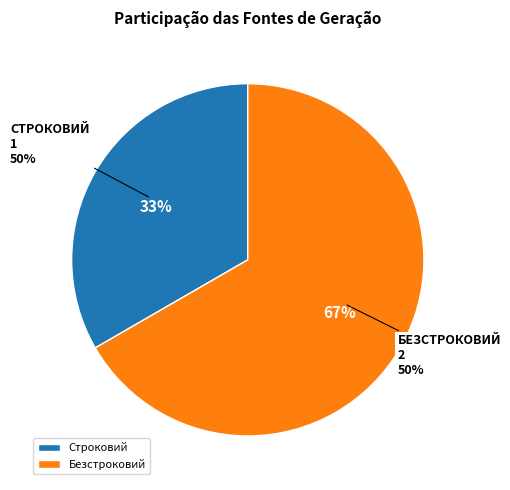

To the nearest percent, what percentage of the pie is Безстроковий?

67%